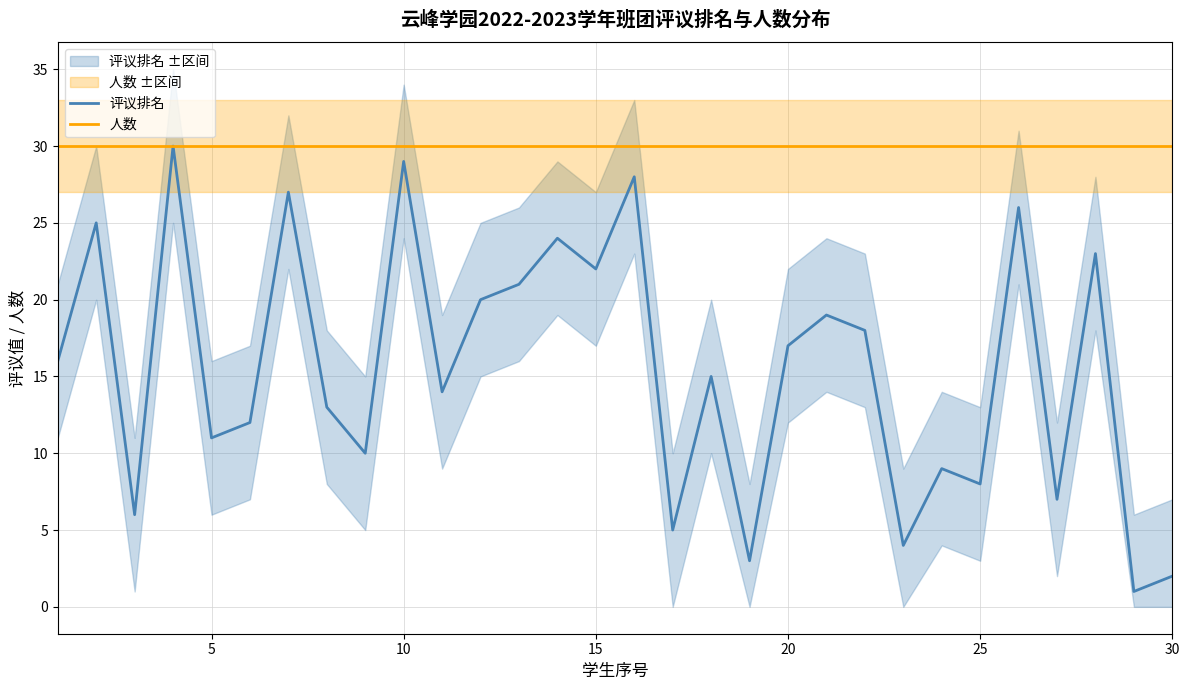

The value of 评议排名 at 20 is 4. True or false?

False